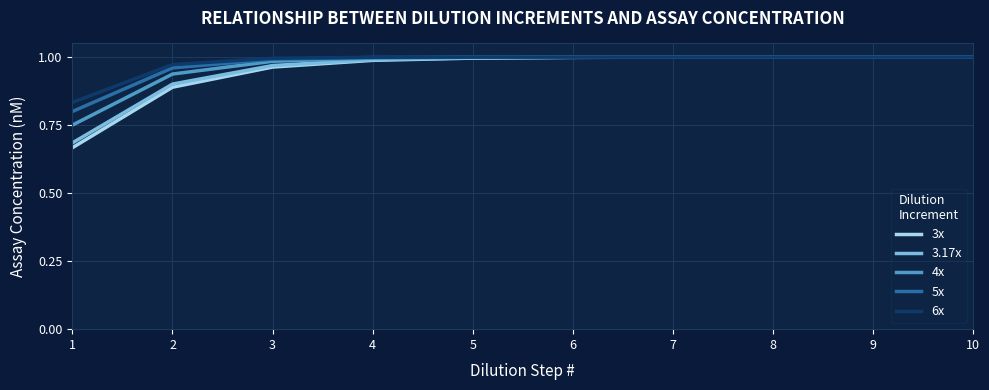

Between 2 and 3, which series saw the biggest shift?

3x